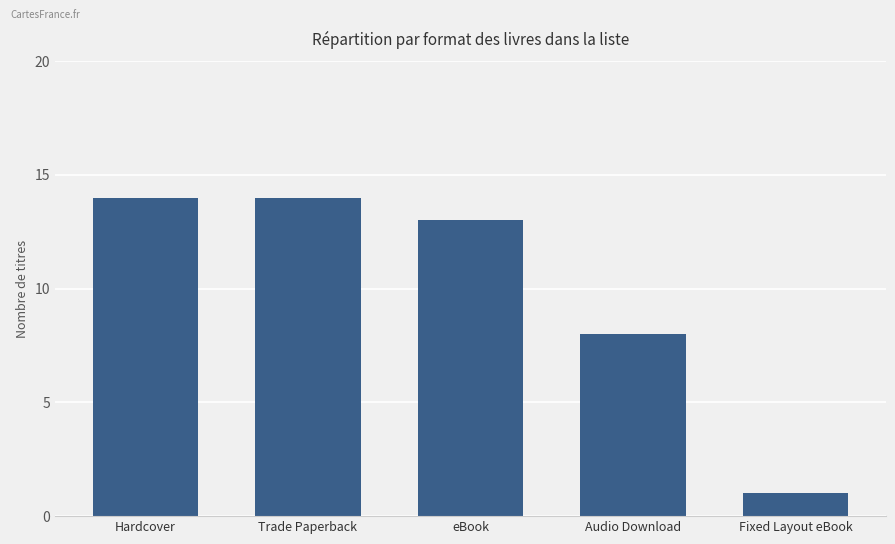

The value at eBook is 3. True or false?

False